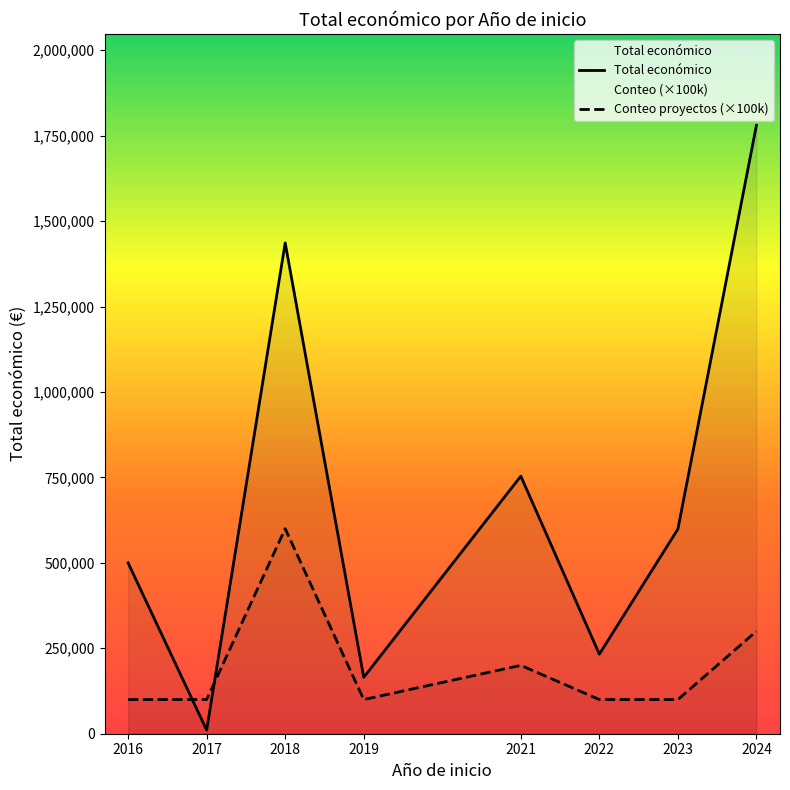

True or false: Total económico has more than 0 points higher than both neighbors.

True